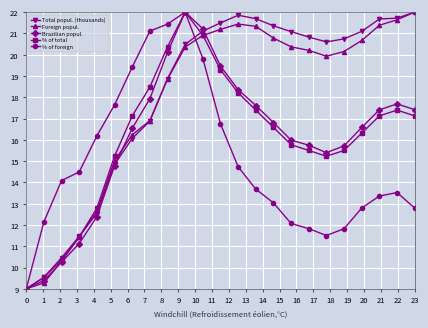

What is the value of the % of foreign point at the 11th from the left?

19.8